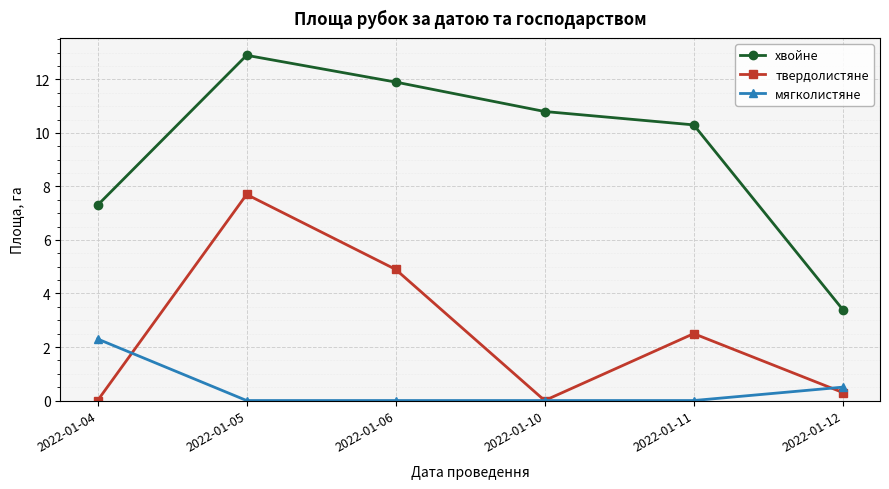

How many categories are shown in the chart?

6